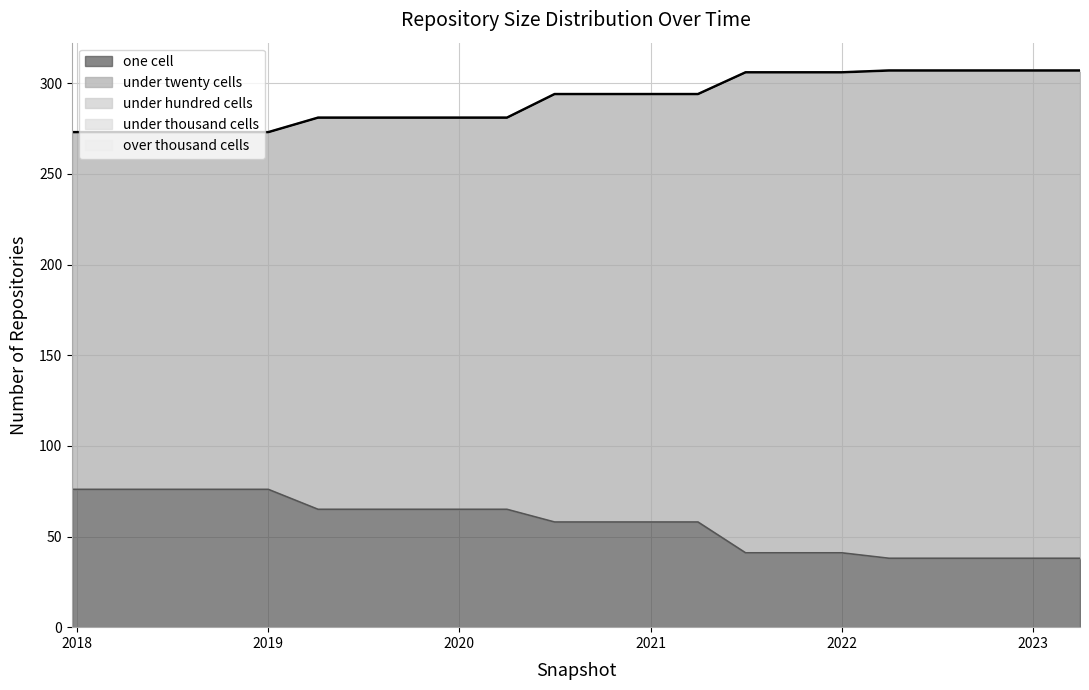

Reading left to right, transcribe all the data shown in this chart.

one_cell: 76	76	76	76	76	65	65	65	65	65	58	58	58	58	41	41	41	38	38	38	38	38
under_twenty_cells: 197	197	197	197	197	216	216	216	216	216	236	236	236	236	265	265	265	269	269	269	269	269
under_hundred_cells: 0	0	0	0	0	0	0	0	0	0	0	0	0	0	0	0	0	0	0	0	0	0
under_thousand_cells: 0	0	0	0	0	0	0	0	0	0	0	0	0	0	0	0	0	0	0	0	0	0
over_thousand_cells: 0	0	0	0	0	0	0	0	0	0	0	0	0	0	0	0	0	0	0	0	0	0